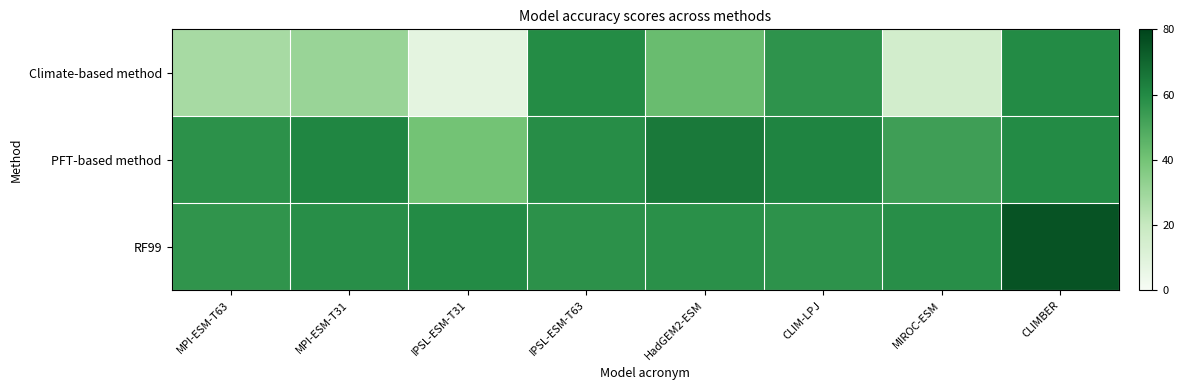

What is the greatest value displayed?

75.5